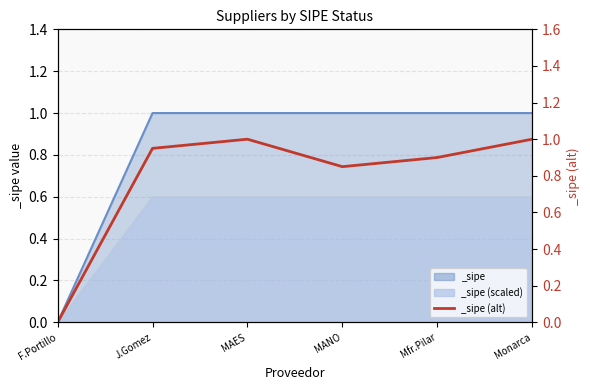

What position from the right is J.Gomez?

5